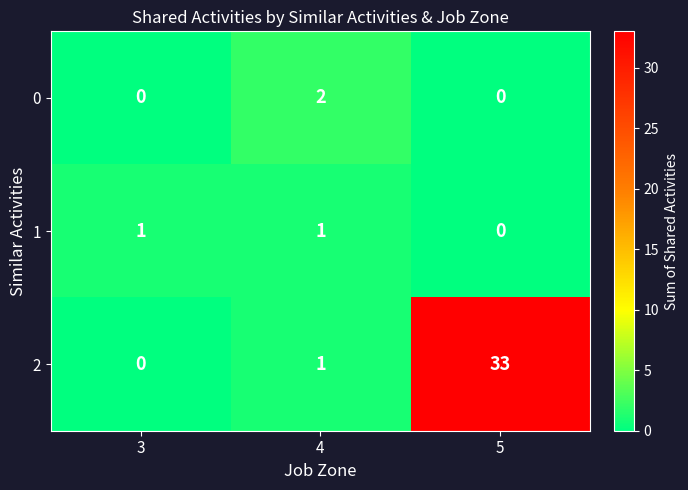

List the series in order of their peak value, highest first.

2, 0, 1